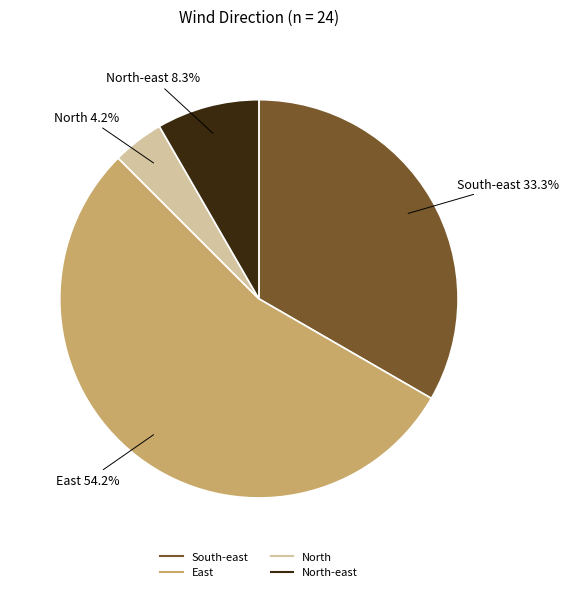

How many segments does this pie chart have?

4